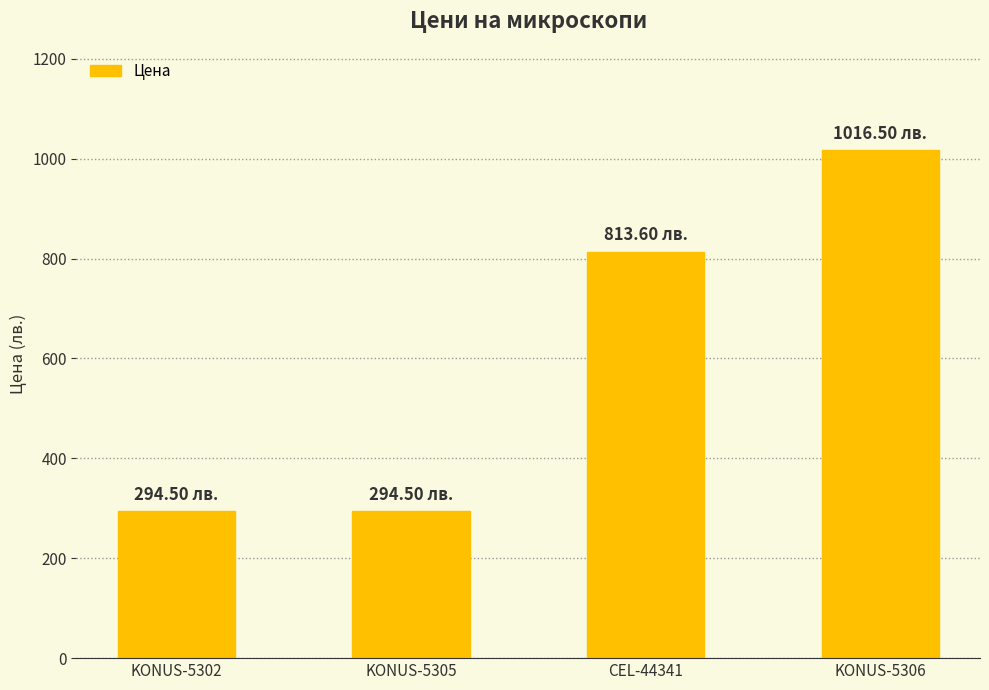

What is the change in value from KONUS-5302 to KONUS-5306?

+722.0